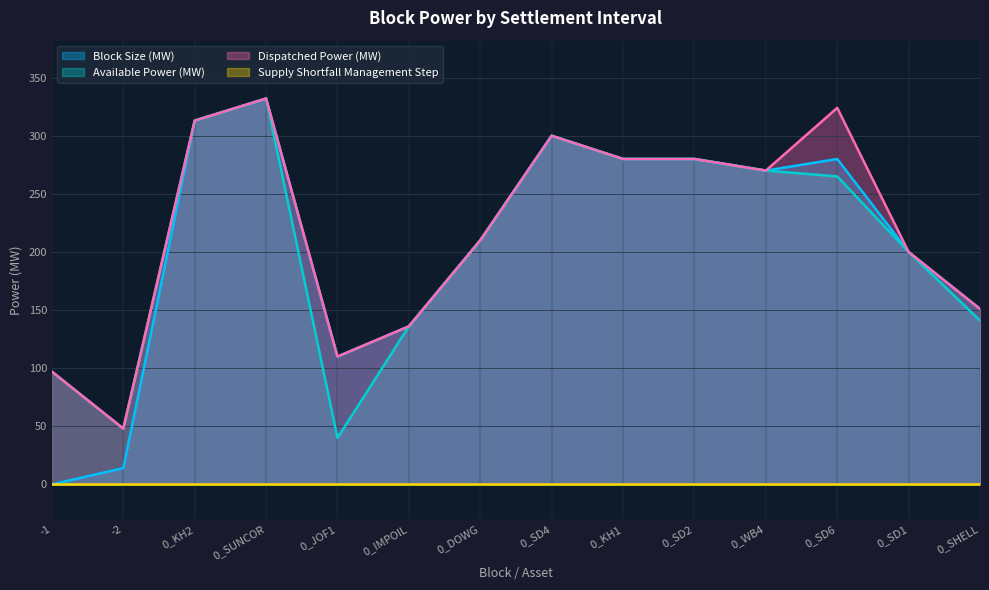

What is the total value across all series at -1?

194